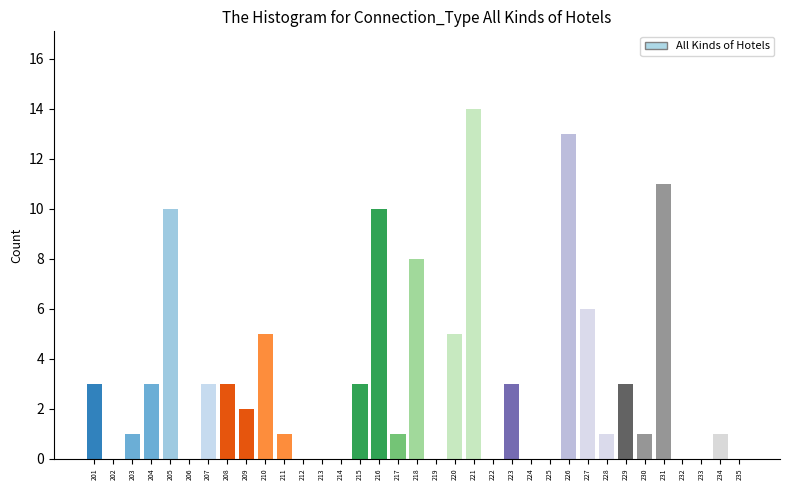

What is the greatest value displayed?

14